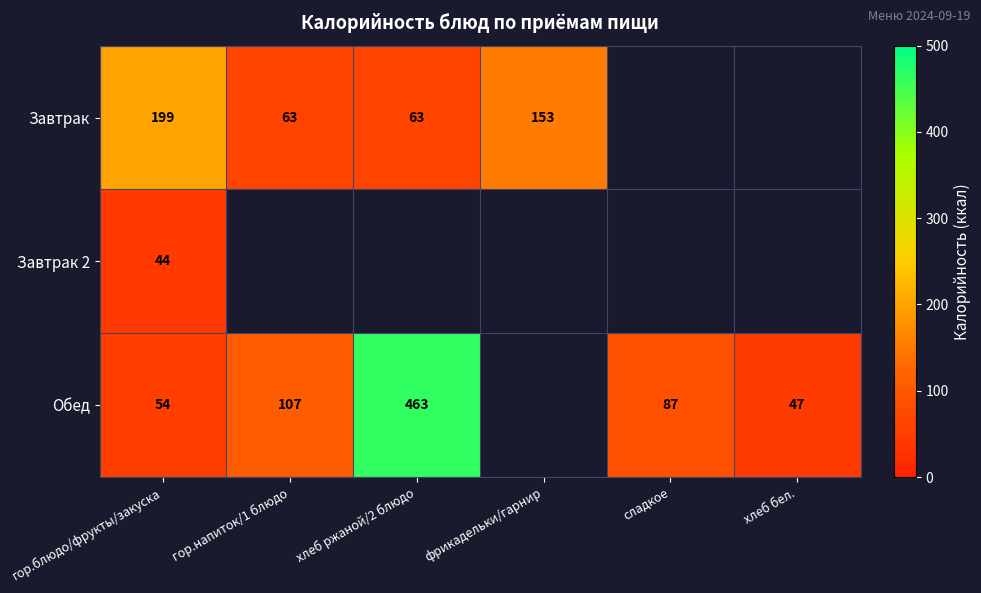

At which category is the sum across all series the highest?

гор.блюдо/фрукты/закуска